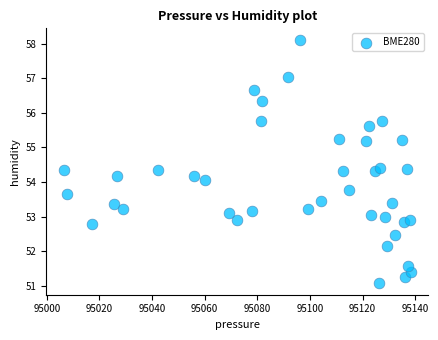

What is the range of X values (max minus min)?

132.1